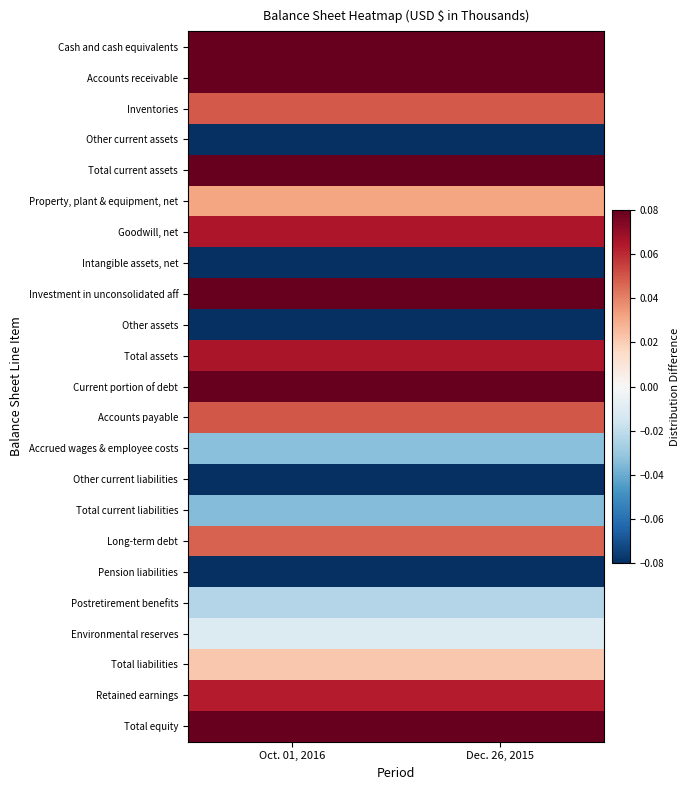

Reading right to left, transcribe all the data shown in this chart.

Cash and cash equivalents: Dec. 26, 2015=0.1	Oct. 01, 2016=0.1
Accounts receivable: Dec. 26, 2015=0.2	Oct. 01, 2016=0.2
Inventories: Dec. 26, 2015=0.0	Oct. 01, 2016=0.0
Other current assets: Dec. 26, 2015=-0.2	Oct. 01, 2016=-0.2
Total current assets: Dec. 26, 2015=0.1	Oct. 01, 2016=0.1
Property, plant & equipment, net: Dec. 26, 2015=0.0	Oct. 01, 2016=0.0
Goodwill, net: Dec. 26, 2015=0.1	Oct. 01, 2016=0.1
Intangible assets, net: Dec. 26, 2015=-0.1	Oct. 01, 2016=-0.1
Investment in unconsolidated aff: Dec. 26, 2015=0.2	Oct. 01, 2016=0.2
Other assets: Dec. 26, 2015=-0.4	Oct. 01, 2016=-0.4
Total assets: Dec. 26, 2015=0.1	Oct. 01, 2016=0.1
Current portion of debt: Dec. 26, 2015=0.4	Oct. 01, 2016=0.4
Accounts payable: Dec. 26, 2015=0.0	Oct. 01, 2016=0.0
Accrued wages & employee costs: Dec. 26, 2015=-0.0	Oct. 01, 2016=-0.0
Other current liabilities: Dec. 26, 2015=-0.2	Oct. 01, 2016=-0.2
Total current liabilities: Dec. 26, 2015=-0.0	Oct. 01, 2016=-0.0
Long-term debt: Dec. 26, 2015=0.0	Oct. 01, 2016=0.0
Pension liabilities: Dec. 26, 2015=-0.2	Oct. 01, 2016=-0.2
Postretirement benefits: Dec. 26, 2015=-0.0	Oct. 01, 2016=-0.0
Environmental reserves: Dec. 26, 2015=-0.0	Oct. 01, 2016=-0.0
Total liabilities: Dec. 26, 2015=0.0	Oct. 01, 2016=0.0
Retained earnings: Dec. 26, 2015=0.1	Oct. 01, 2016=0.1
Total equity: Dec. 26, 2015=0.1	Oct. 01, 2016=0.1